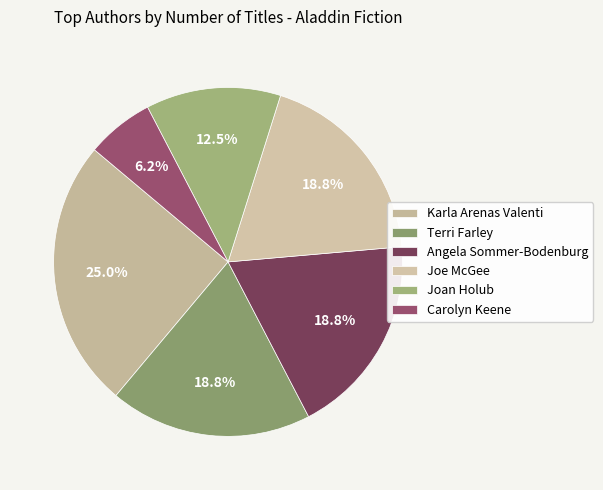

How many slices are in this pie chart?

6